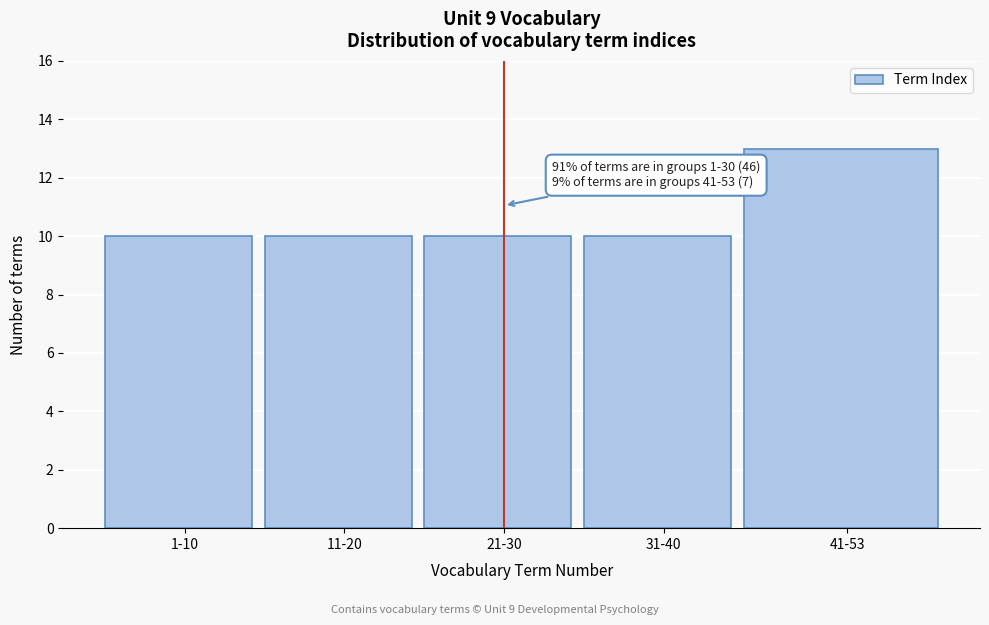

Reading left to right, transcribe all the data shown in this chart.

10	10	10	10	13